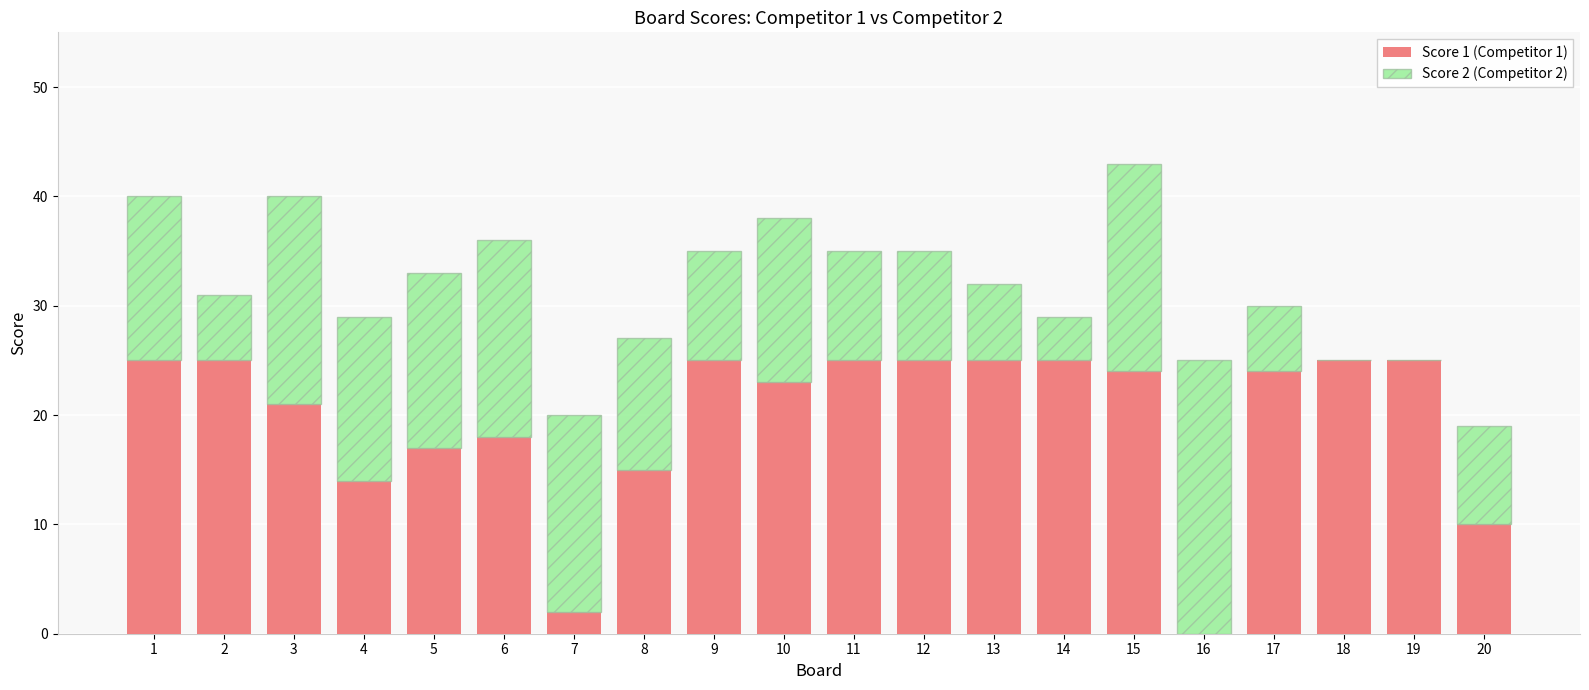

Does the chart contain stacked bars?

Yes